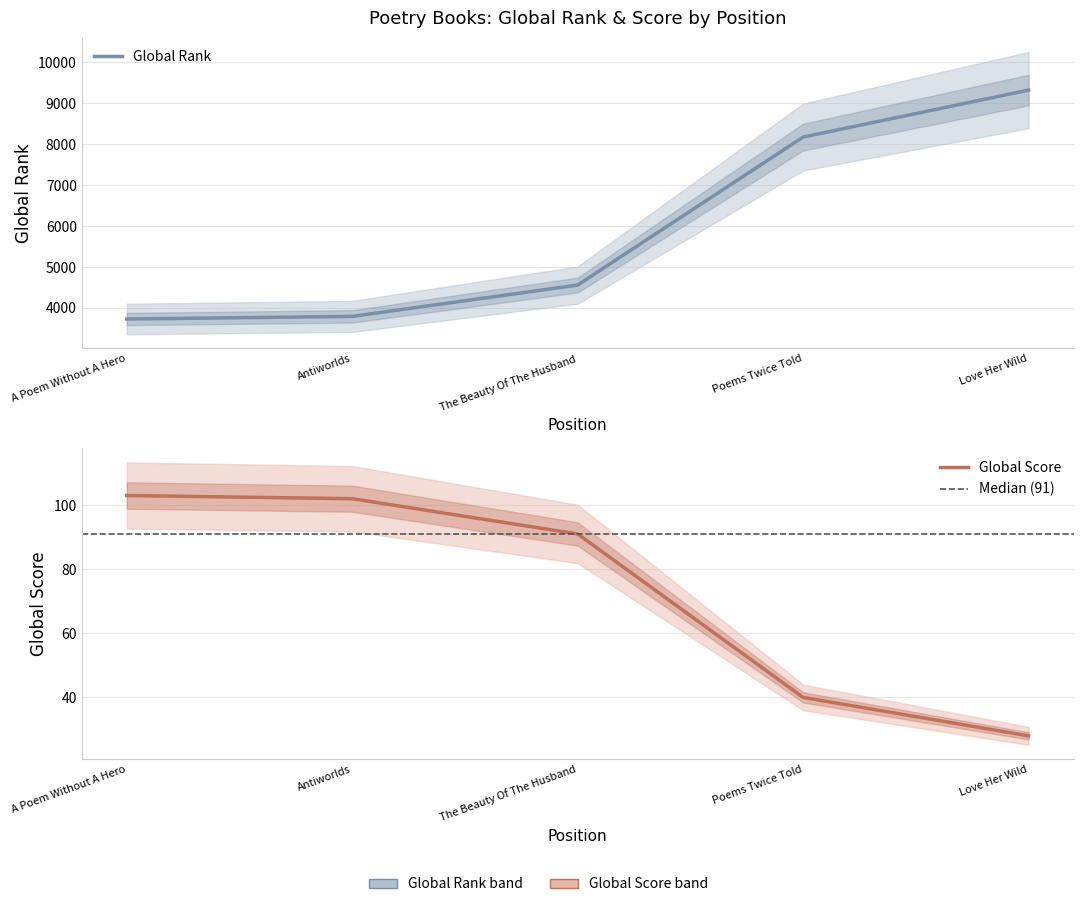

Read the Global Score value at Poems Twice Told, to the nearest 10.

40